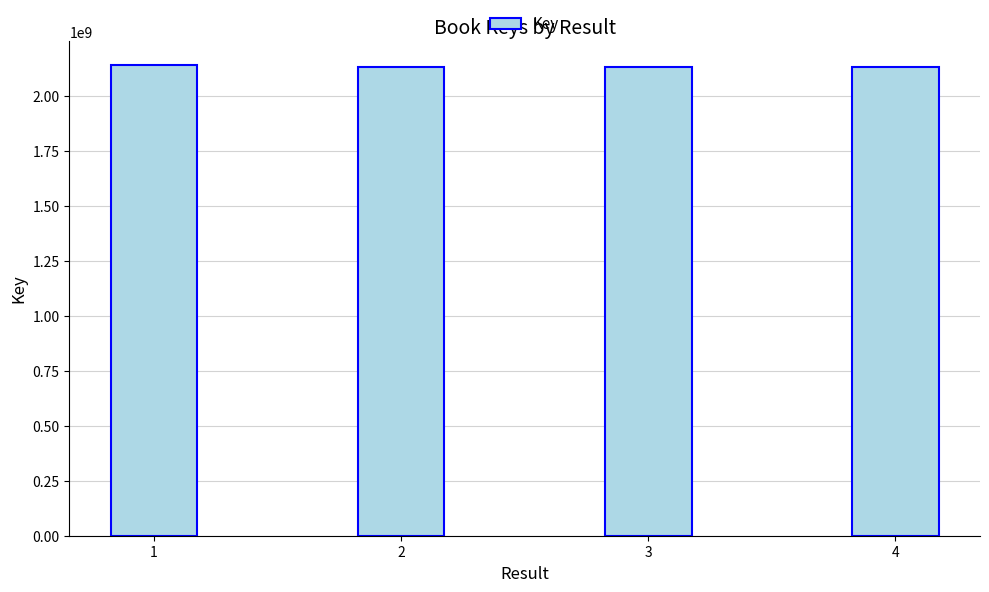

What is the minimum value shown in the chart?

2130387172